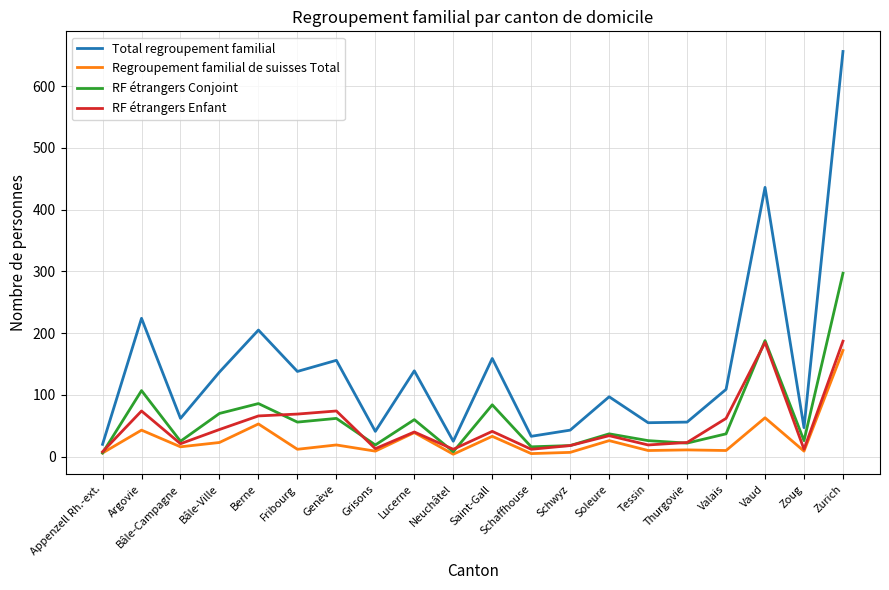

Between Bâle-Campagne and Saint-Gall, which series saw the biggest shift?

Total regroupement familial